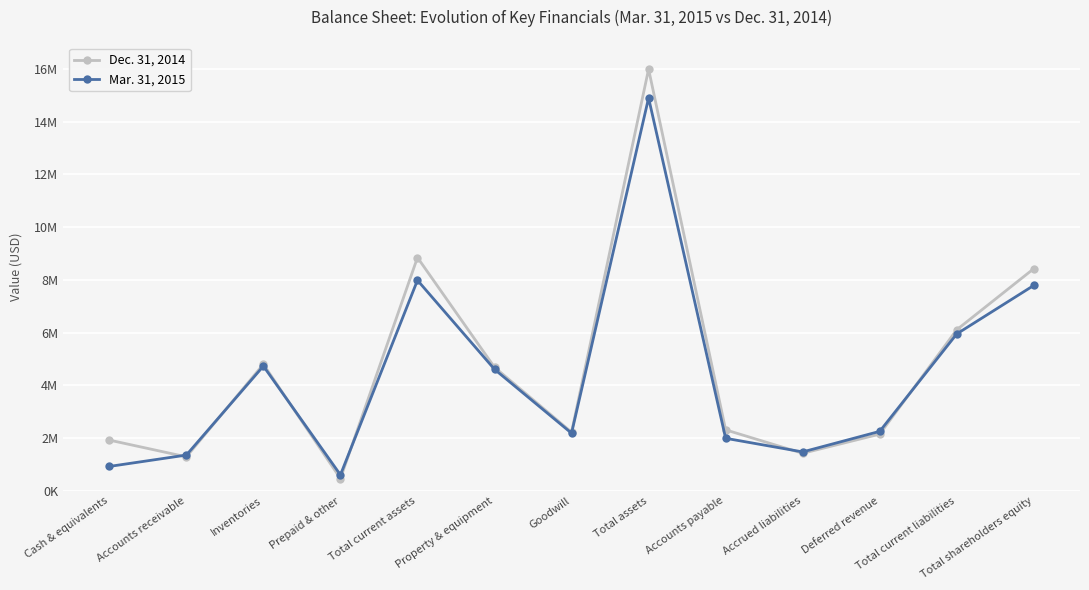

Which category has the lowest value in the Dec. 31, 2014 series?

Prepaid & other